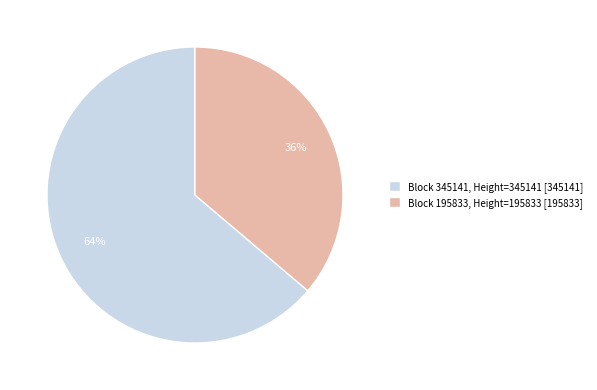

Rank the categories by value from highest to lowest.

Block 345141, Height=345141 [345141], Block 195833, Height=195833 [195833]